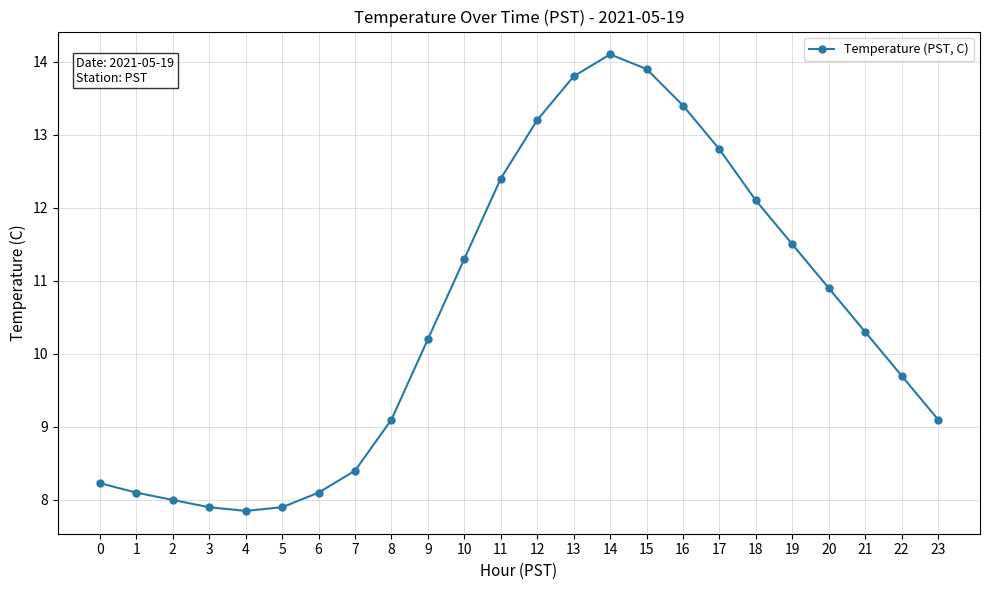

Where does the data first go above 10?

9